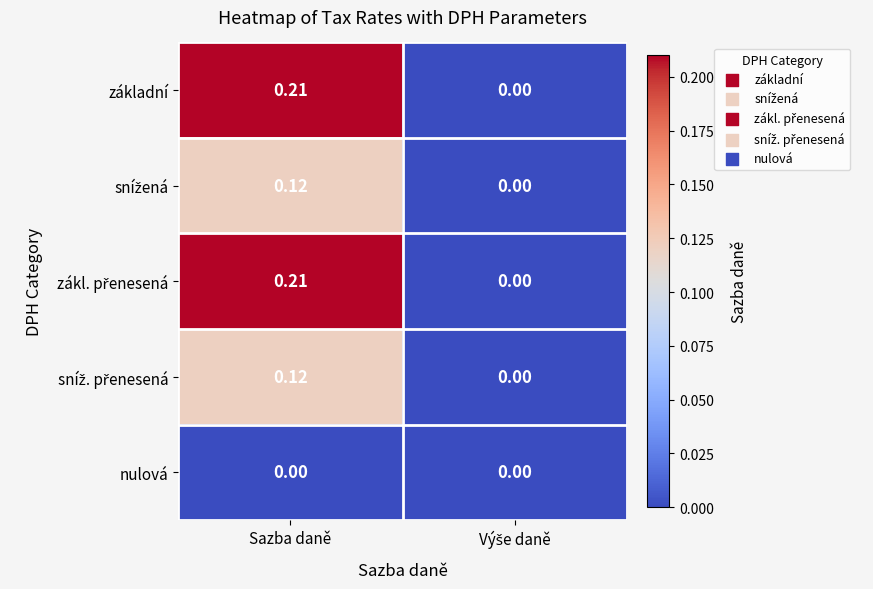

Which category has the highest value across all series?

Sazba daně